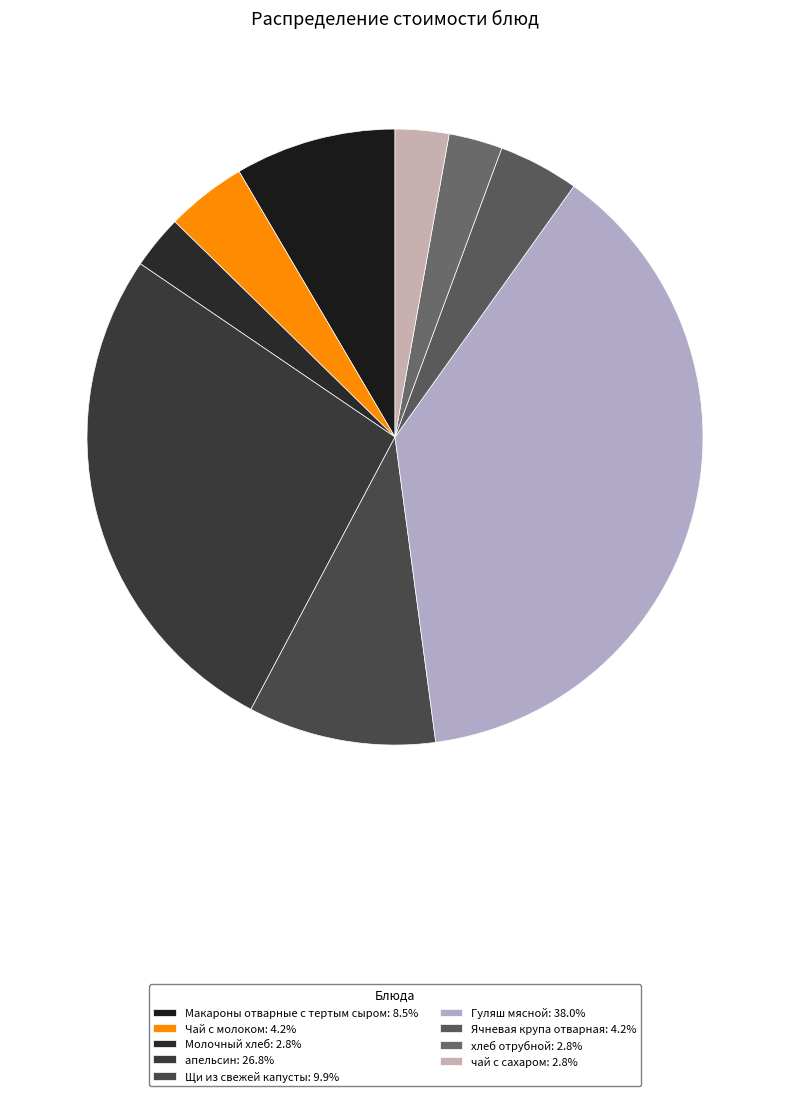

Does any single category account for the majority?

No